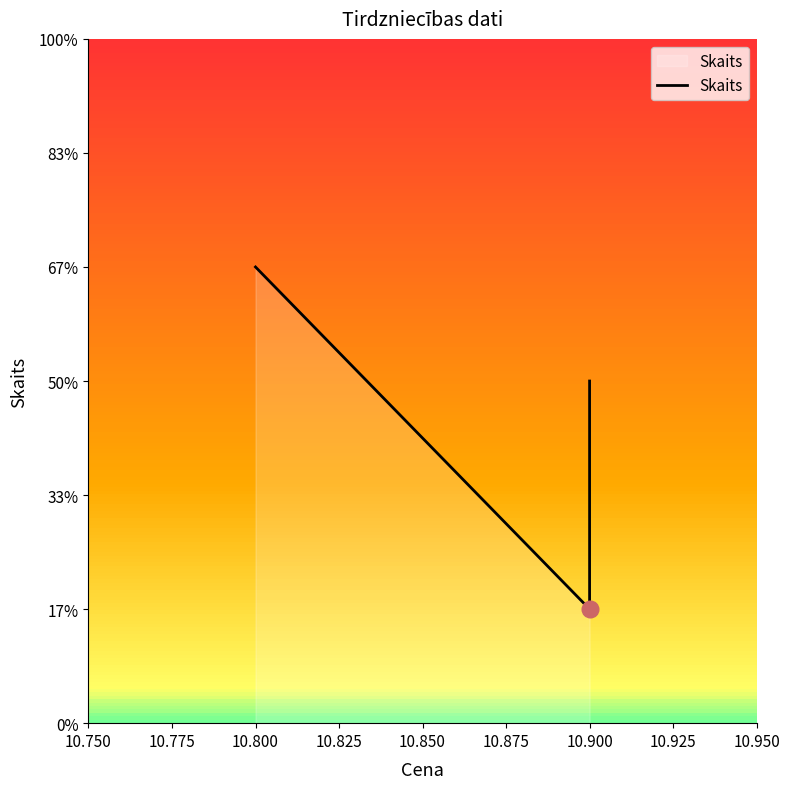

What is the change in value from 10.750 to 10.825?

-1